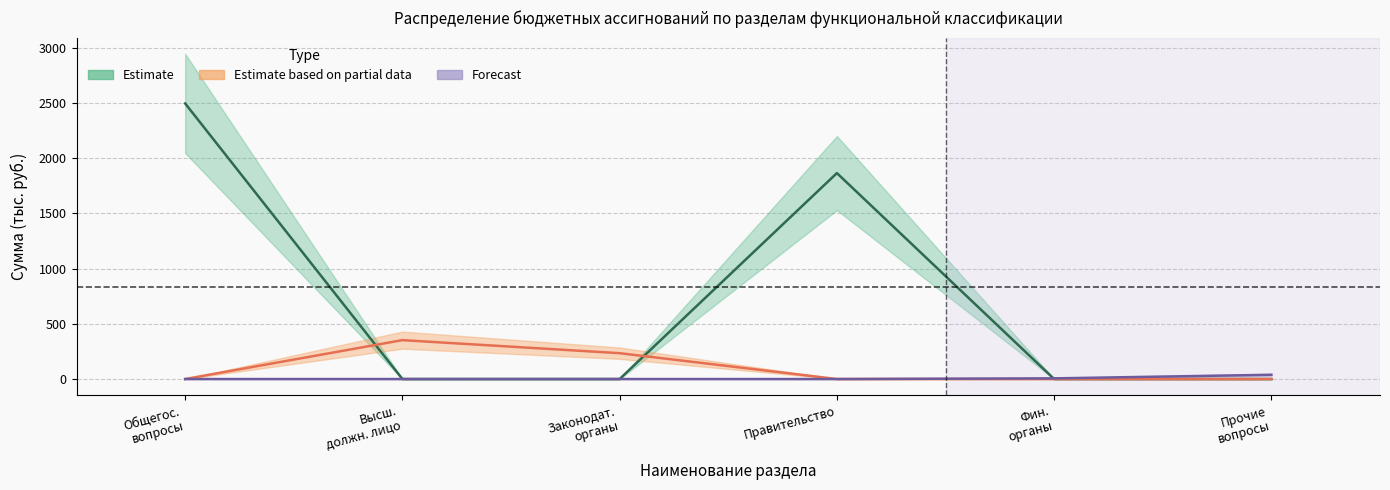

True or false: Общегосударственные вопросы / Правительство has a value of 3796.5 at Общегос.
вопросы.

False